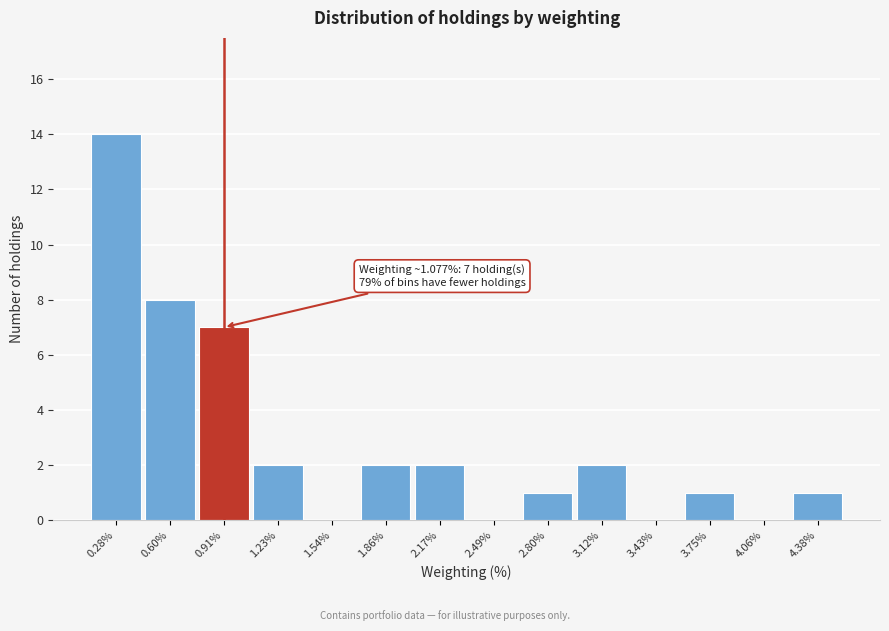

Reading left to right, what are all the values shown in this chart?

0.28%=14	0.60%=8	0.91%=7	1.23%=2	1.54%=0	1.86%=2	2.17%=2	2.49%=0	2.80%=1	3.12%=2	3.43%=0	3.75%=1	4.06%=0	4.38%=1